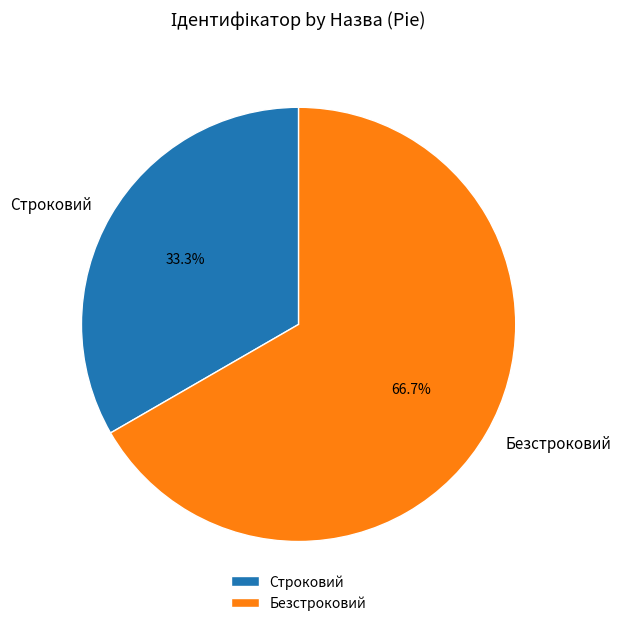

To the nearest percent, what is the difference between the largest and smallest slice percentages?

33%